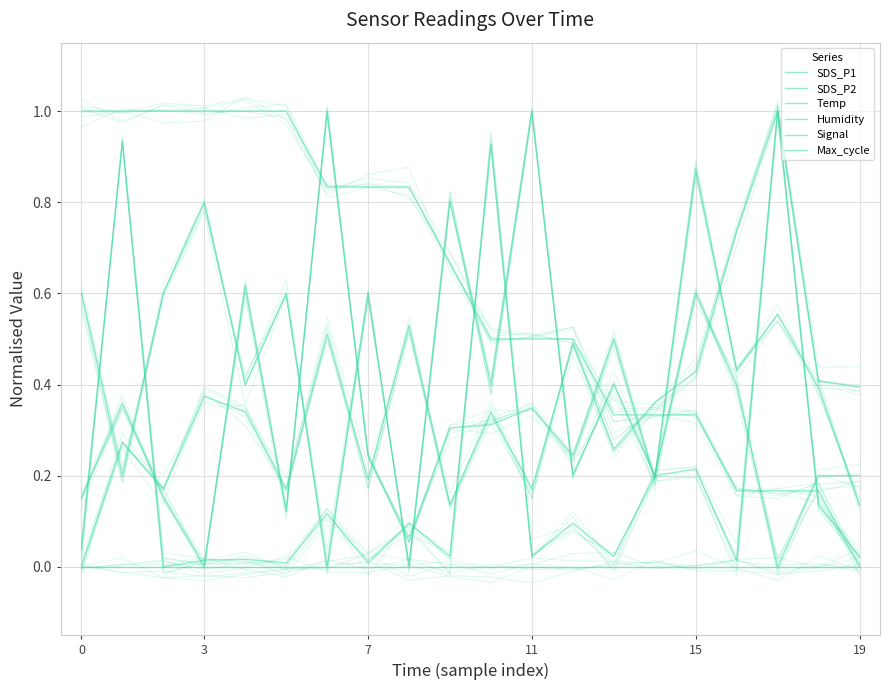

What is the value of the Signal point at the 3rd from the left?

0.6